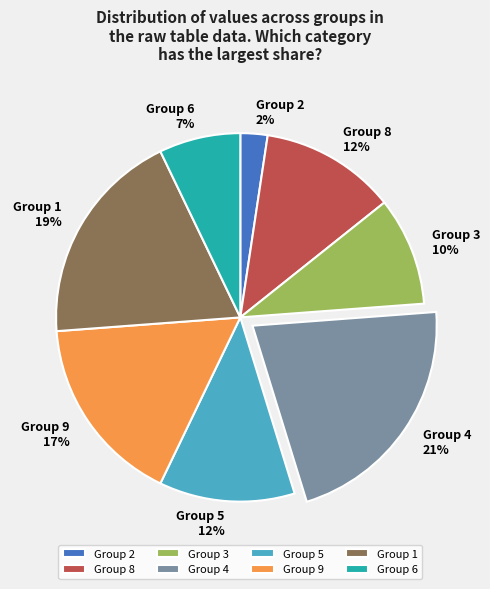

What percentage is the Group 1 slice, to the nearest percent?

19%